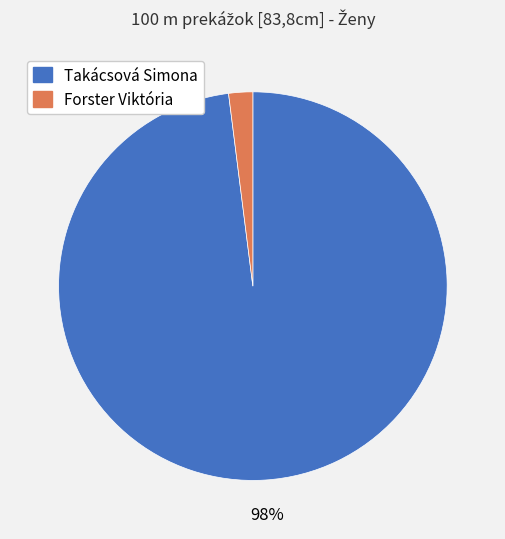

Is Forster Viktória the majority of the pie?

No